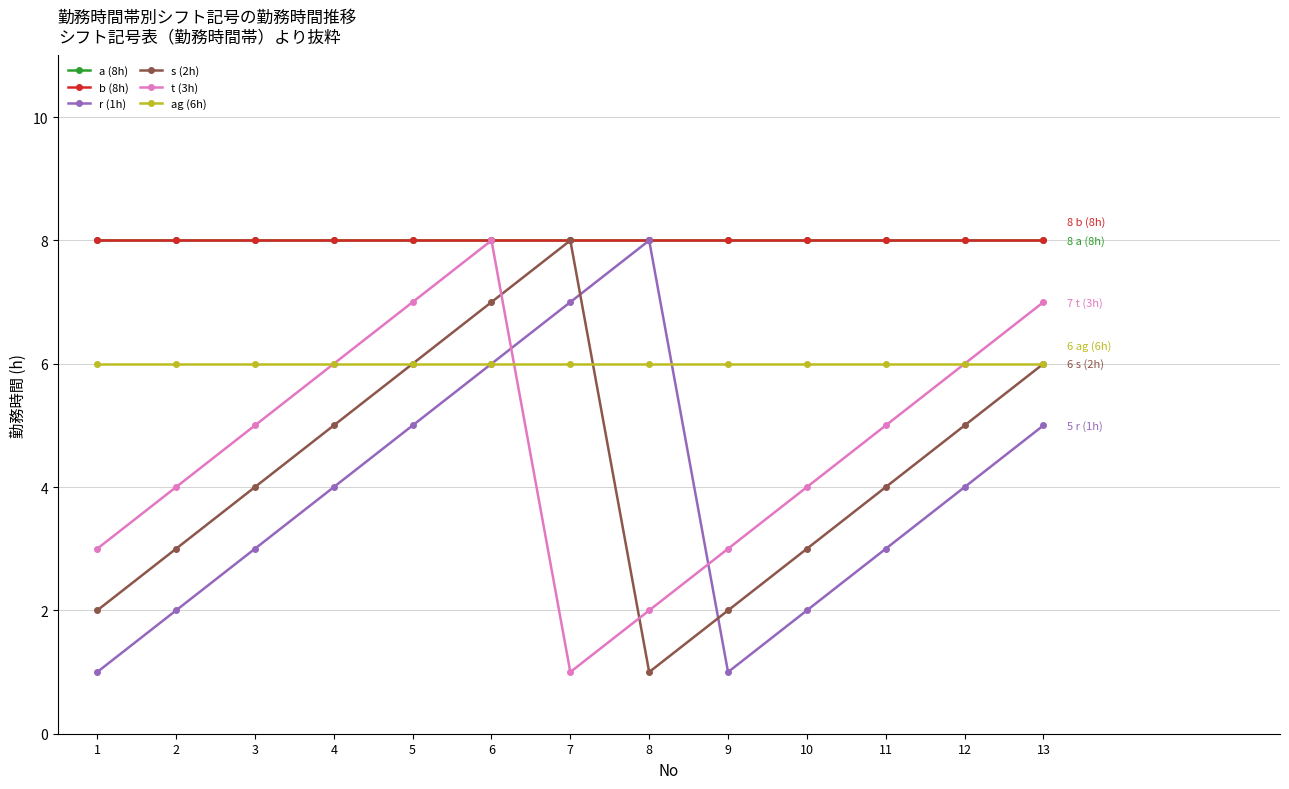

Rank the categories by a (8h) value from lowest to highest.

1, 2, 3, 4, 5, 6, 7, 8, 9, 10, 11, 12, 13